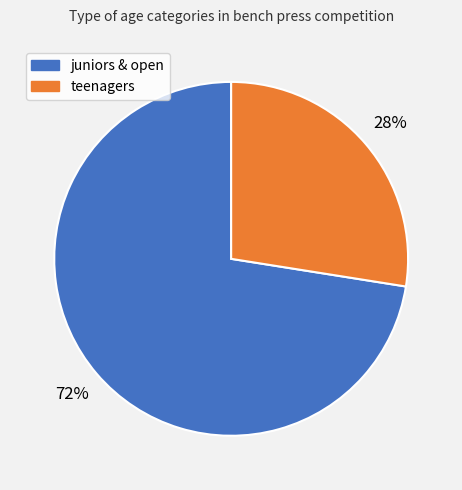

Does any single category account for the majority?

Yes